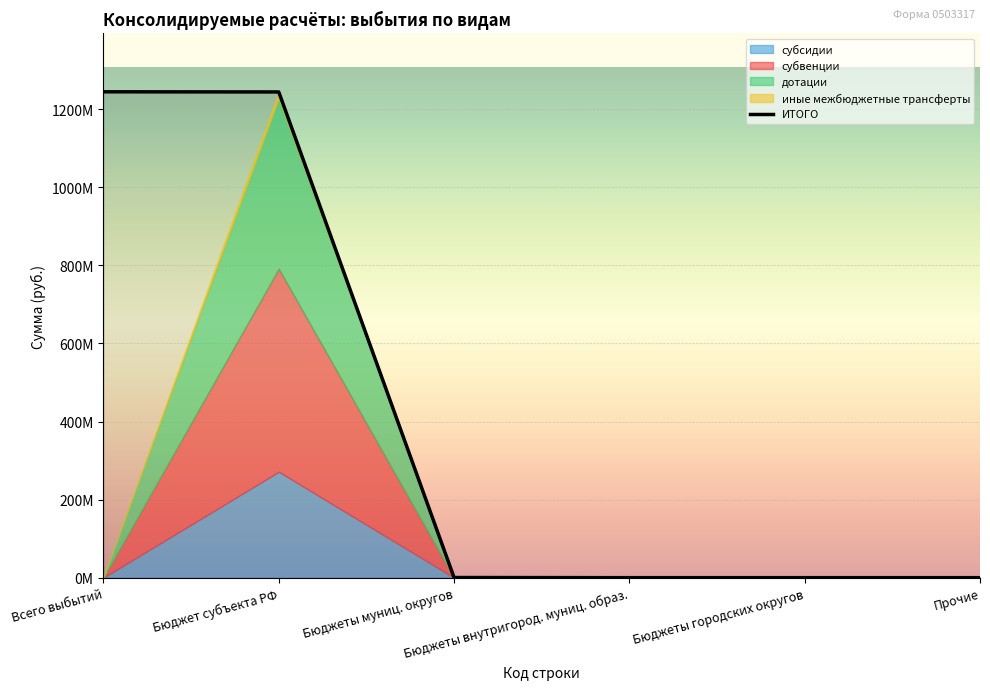

True or false: there are more than 2 points higher than both neighbors.

False